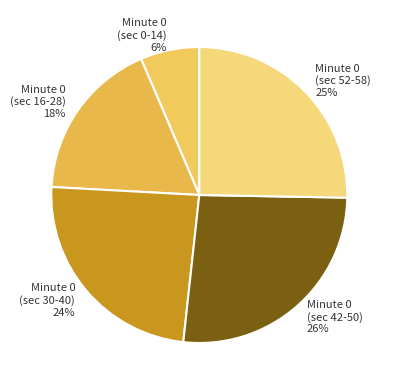

What is the ratio of the value at Minute 0 (sec 42-50) to the value at Minute 0 (sec 30-40)?

1.1